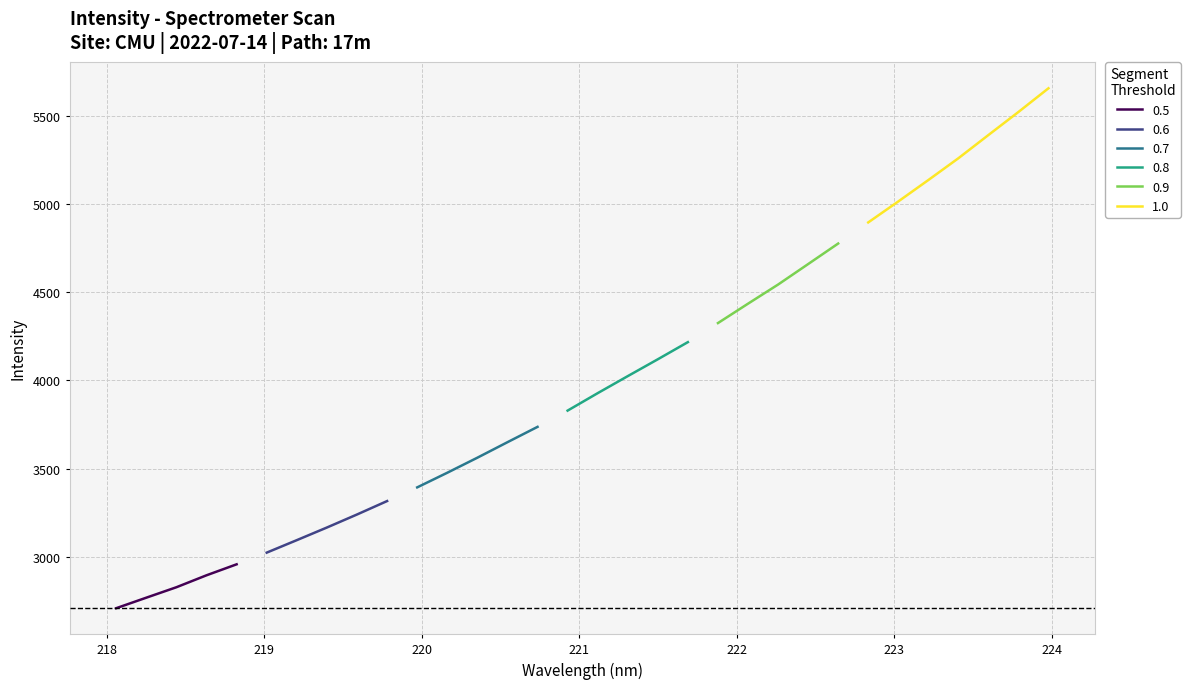

What is the change in value from 219.2067 to 223.5987?

+2295.4